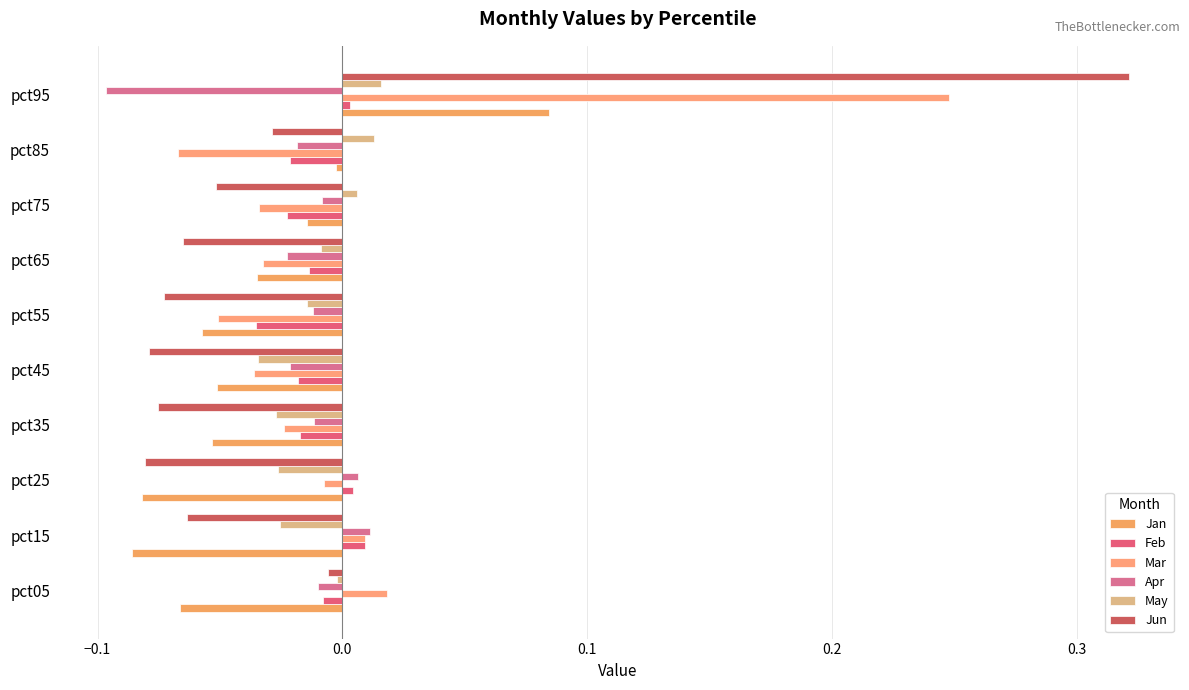

How many negative values does the Jun series have?

9